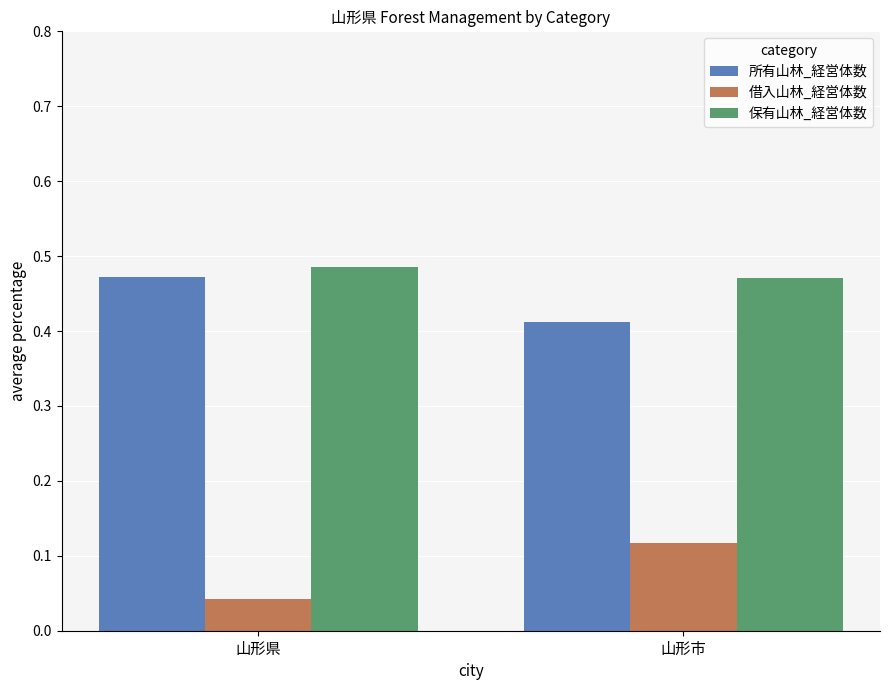

Which category has the lowest value across all series?

山形県